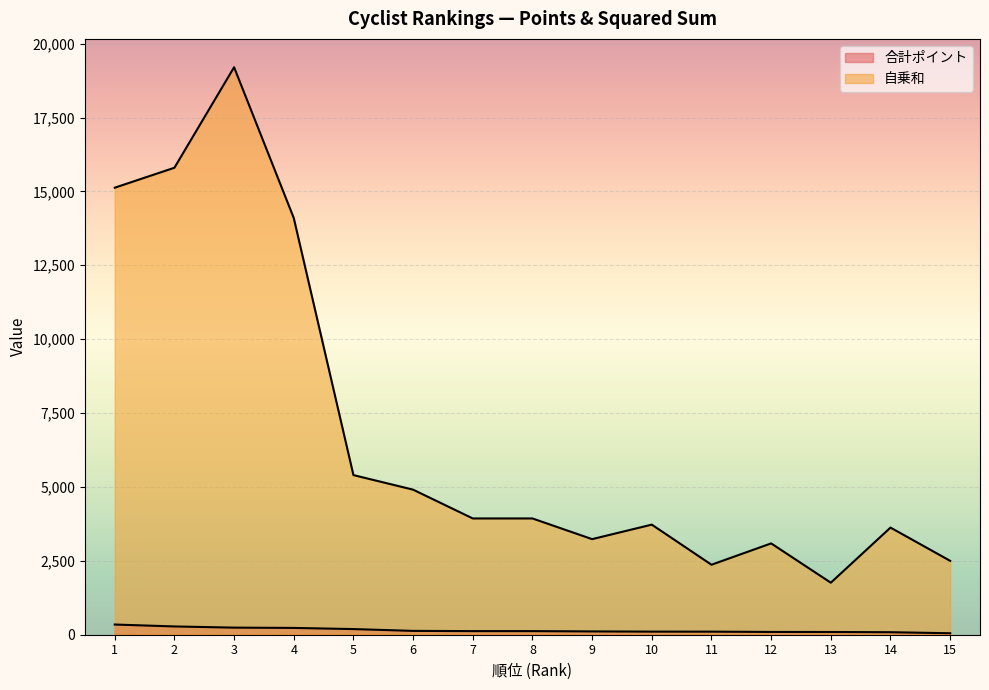

At which category does 自乗和 reach its first local valley?

9